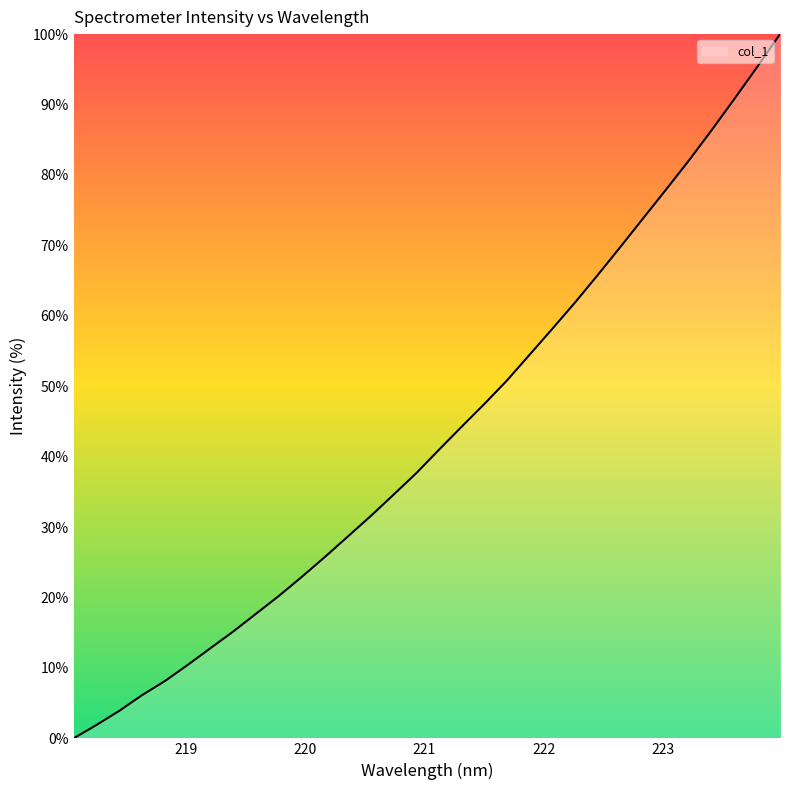

Reading left to right, list all the values displayed in this chart.

0.0	1.9	3.9	6.1	8.1	10.4	12.8	15.2	17.7	20.2	22.9	25.7	28.6	31.5	34.5	37.6	40.9	44.2	47.4	50.8	54.5	58.2	61.9	65.8	69.8	73.9	77.9	82.1	86.4	90.8	95.3	100.0